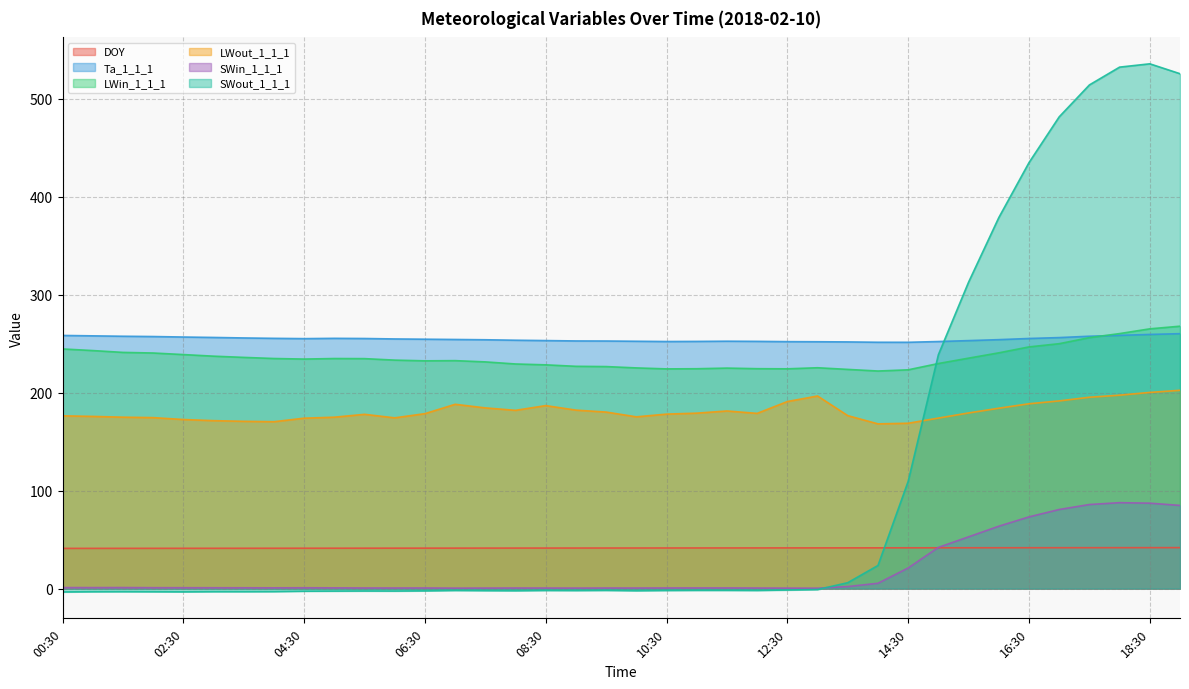

At which label is DOY closest to 41?

00:30